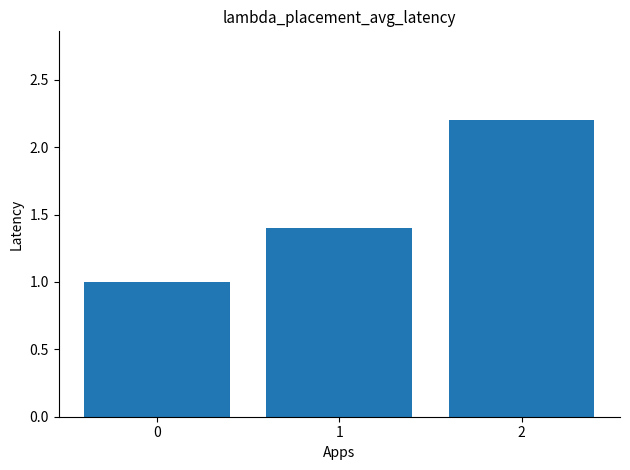

The chart shows a value of 2.2 at 2. True or false?

True